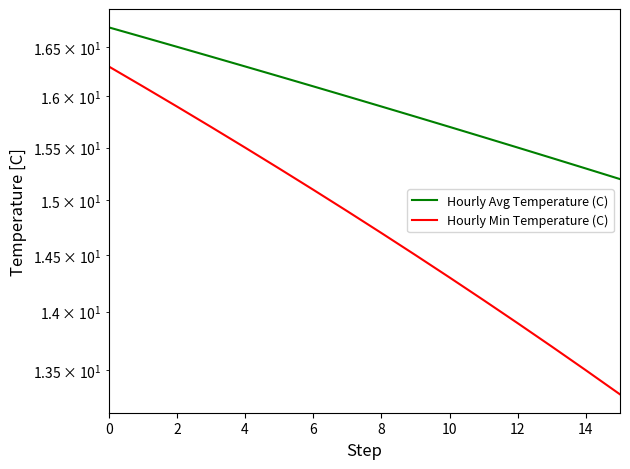

At how many categories does at least one series exceed 14?

16